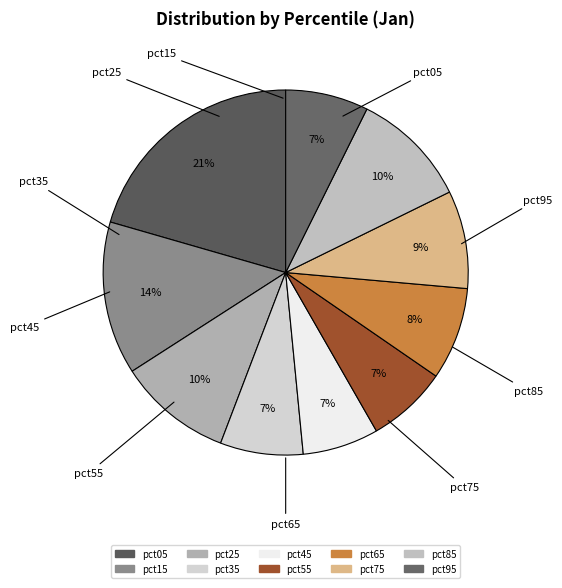

True or false: pct65 accounts for 8% of the total.

True